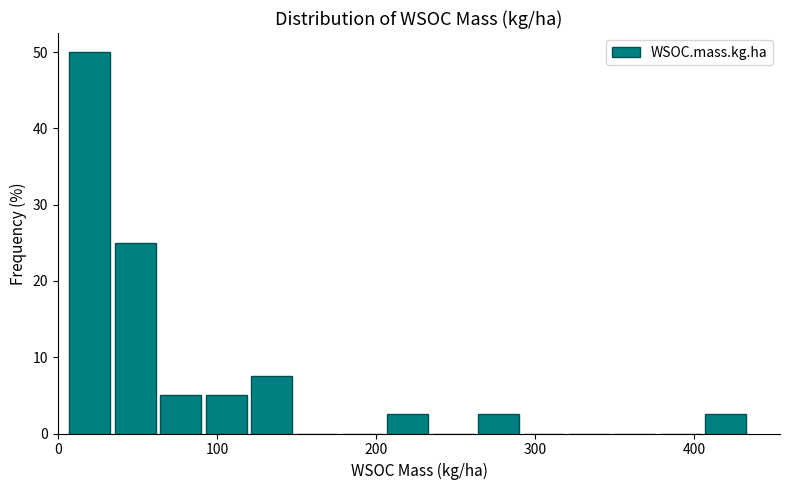

Read against the x-axis, roughly where is the centre of the tallest bar?

20